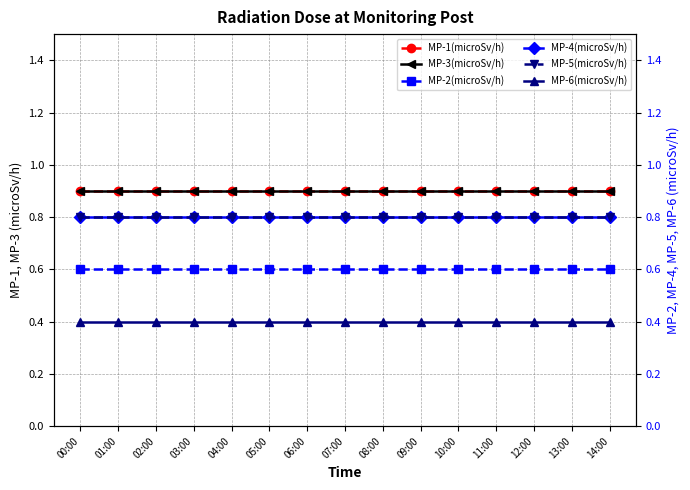

Where is MP-2(microSv/h) nearest to the value 0?

00:00